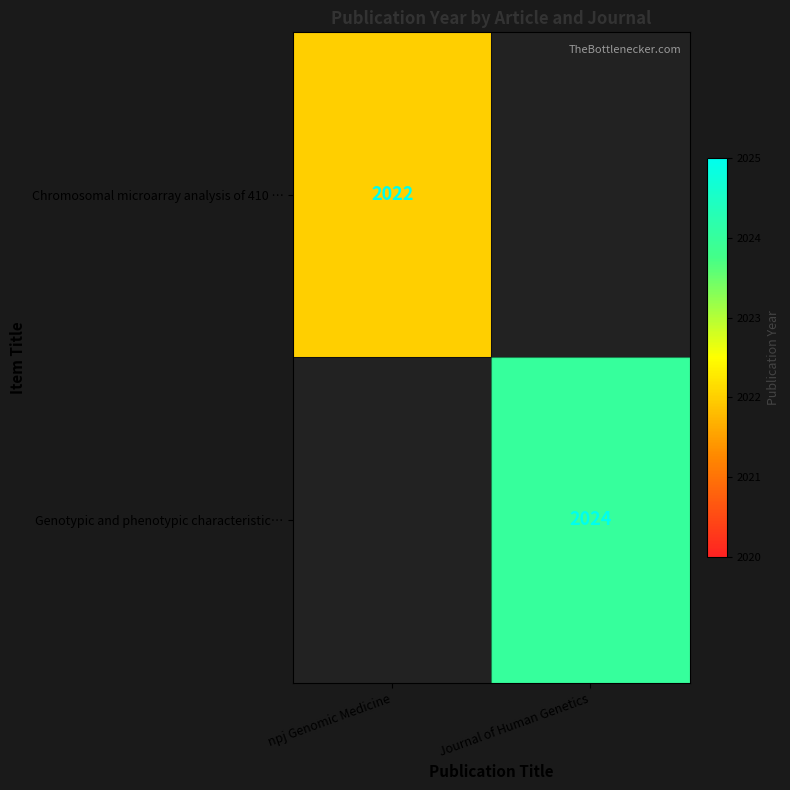

Is it true that Chromosomal microarray analysis of 410 … equals 455 at npj Genomic Medicine?

False